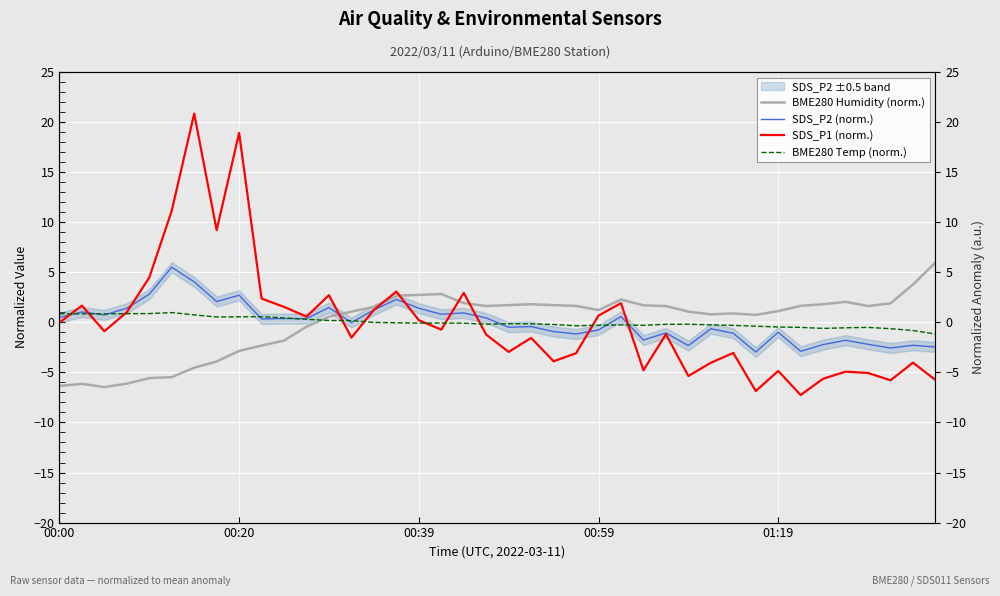

Rank the series by their maximum value, from highest to lowest.

SDS_P1 (norm.), BME280 Humidity (norm.), SDS_P2 (norm.), BME280 Temp (norm.)